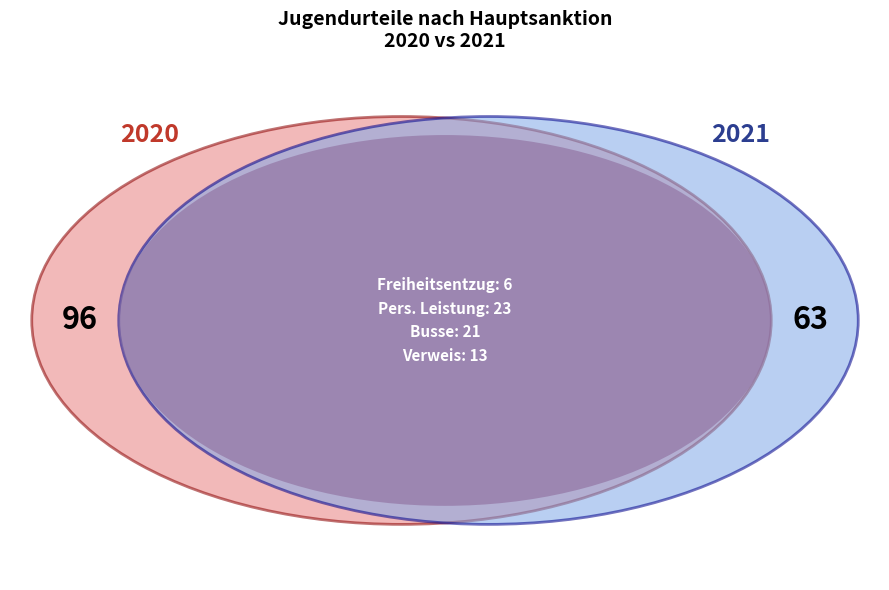

What percentage is the Persönliche Leistung slice, to the nearest percent?

37%